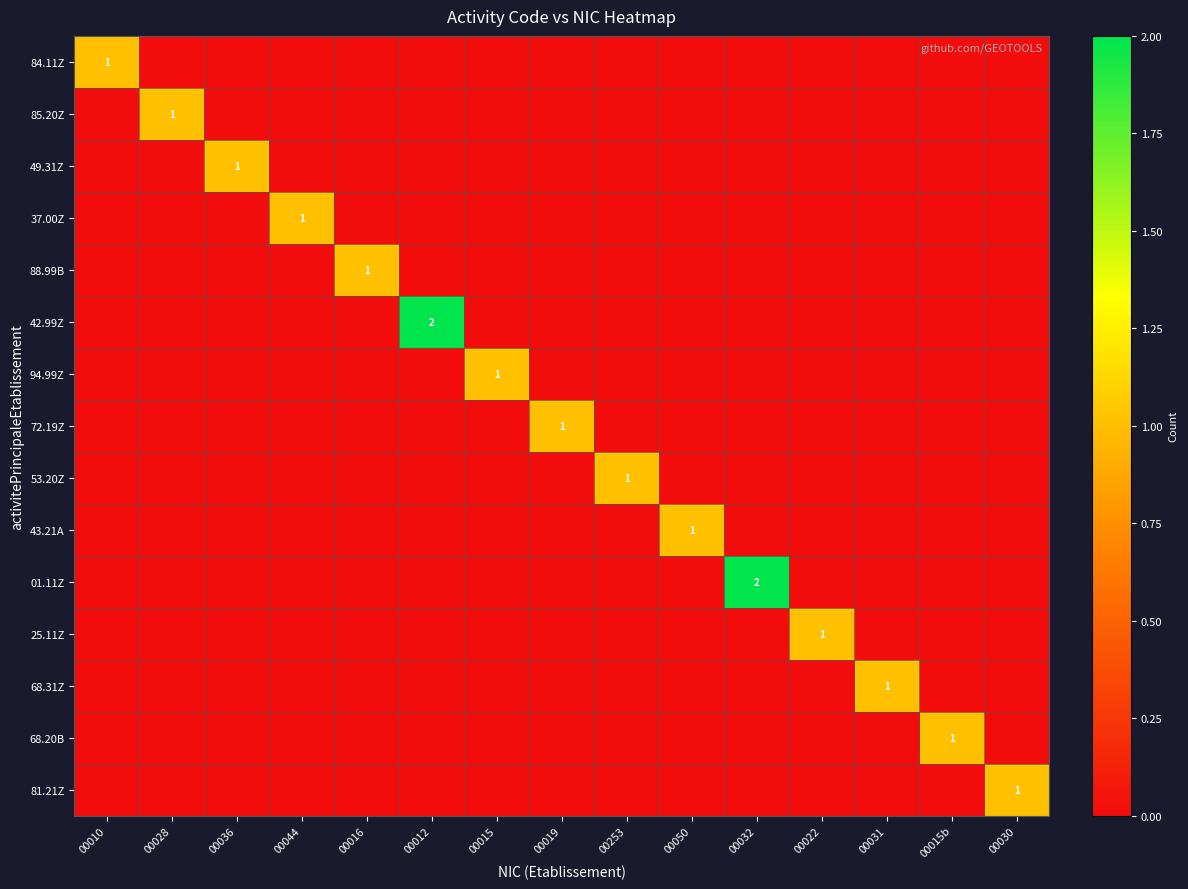

Where is 01.11Z nearest to the value 1?

00010